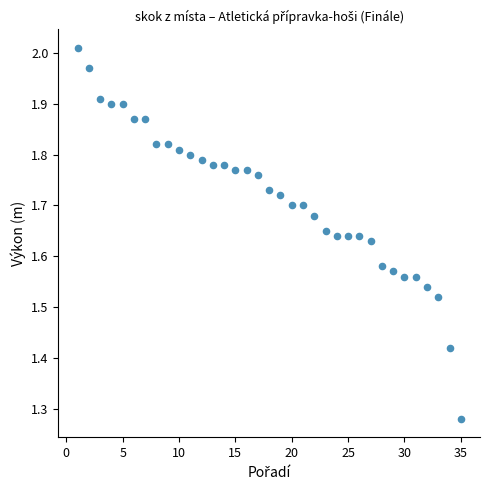

How many points are shown in the scatter plot?

35